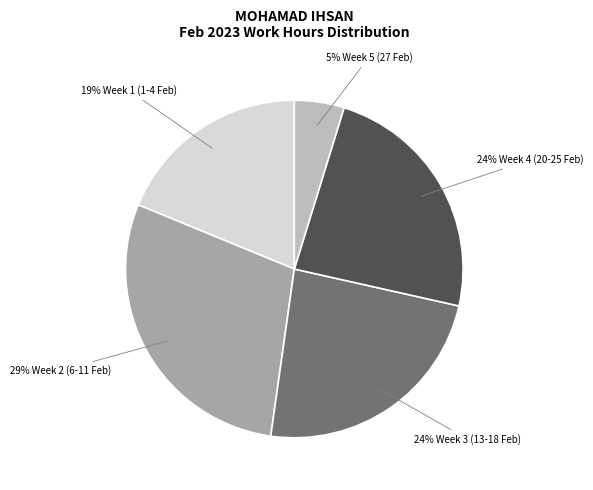

How many slices are in this pie chart?

5